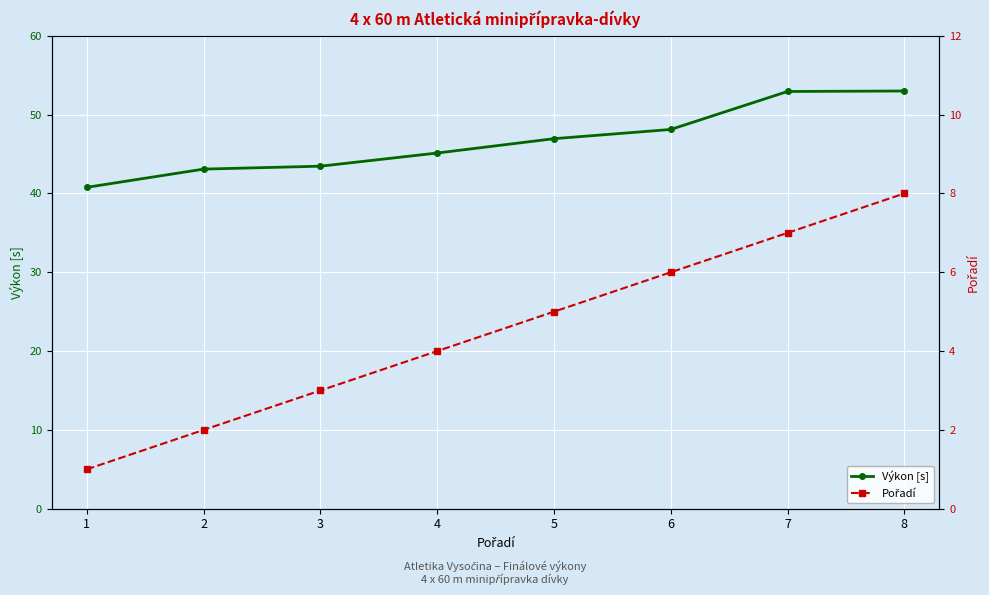

List the series in order of their overall mean, lowest first.

Pořadí, Výkon [s]